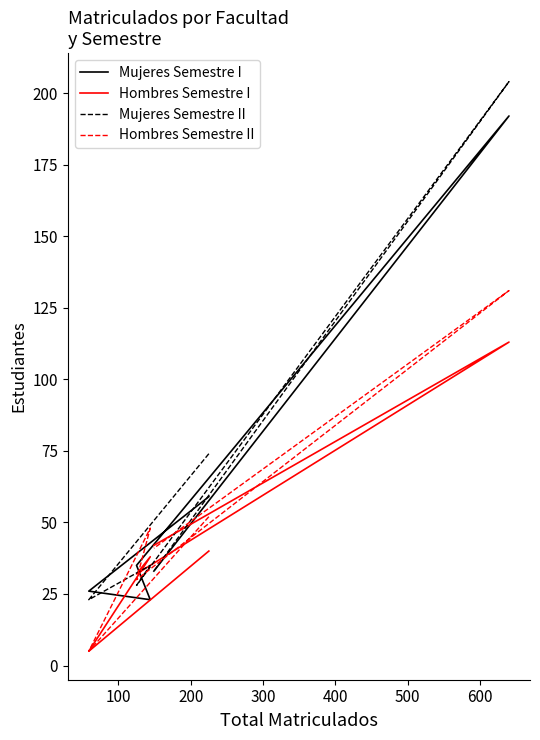

How many data points in Mujeres Semestre I are less than 35?

3